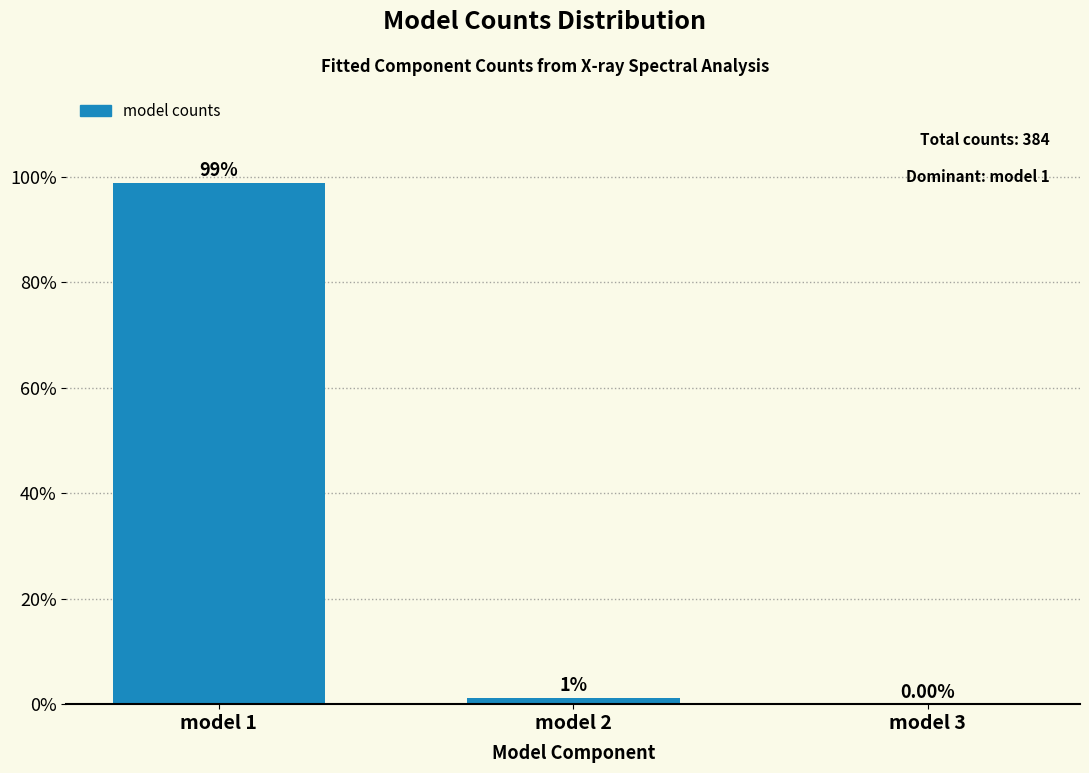

What is the sum of all values?

100.0